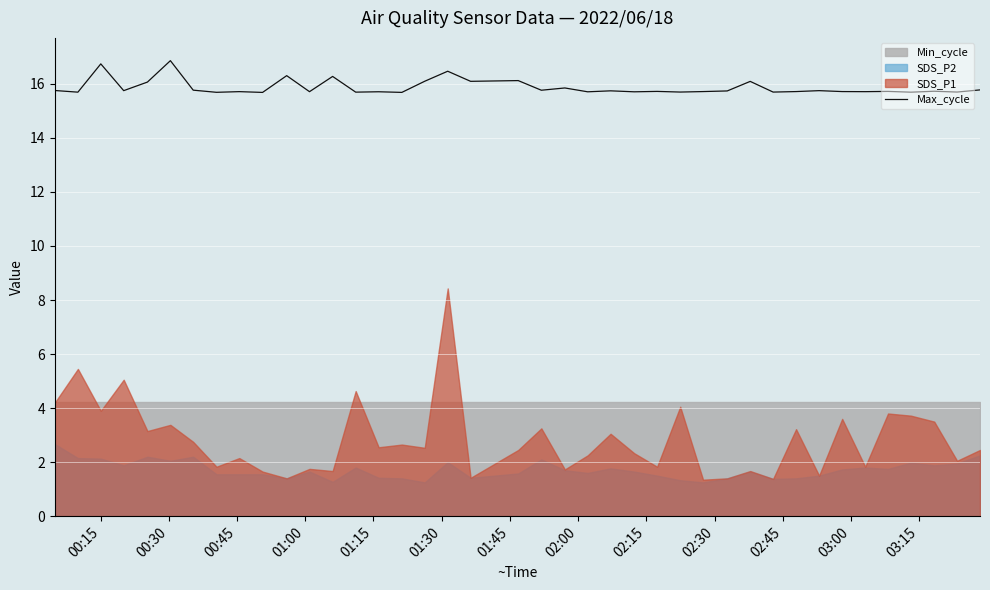

What is the lowest value of the Max_cycle series?

15.7